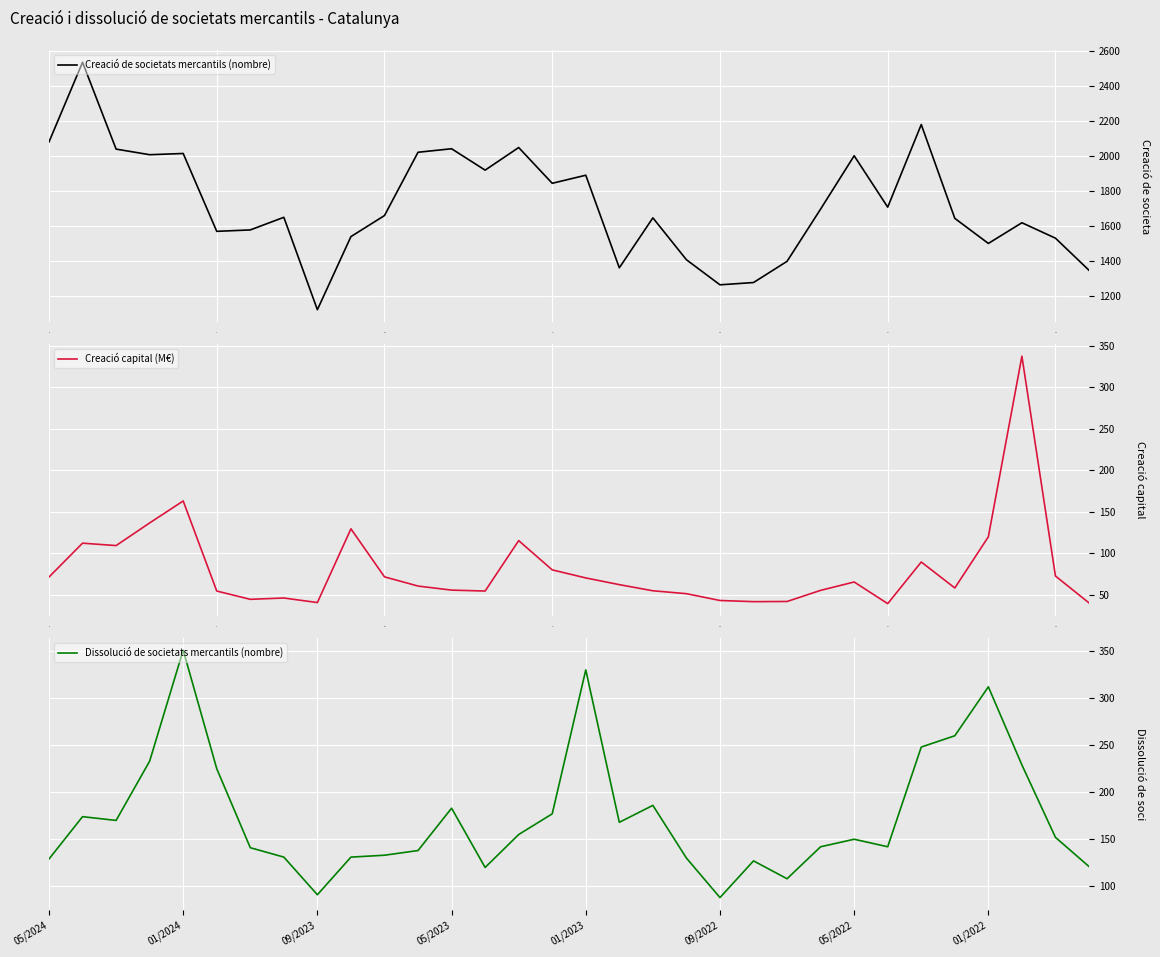

The value of Dissolució de societats mercantils (nombre) at 29 is 229.0. True or false?

True